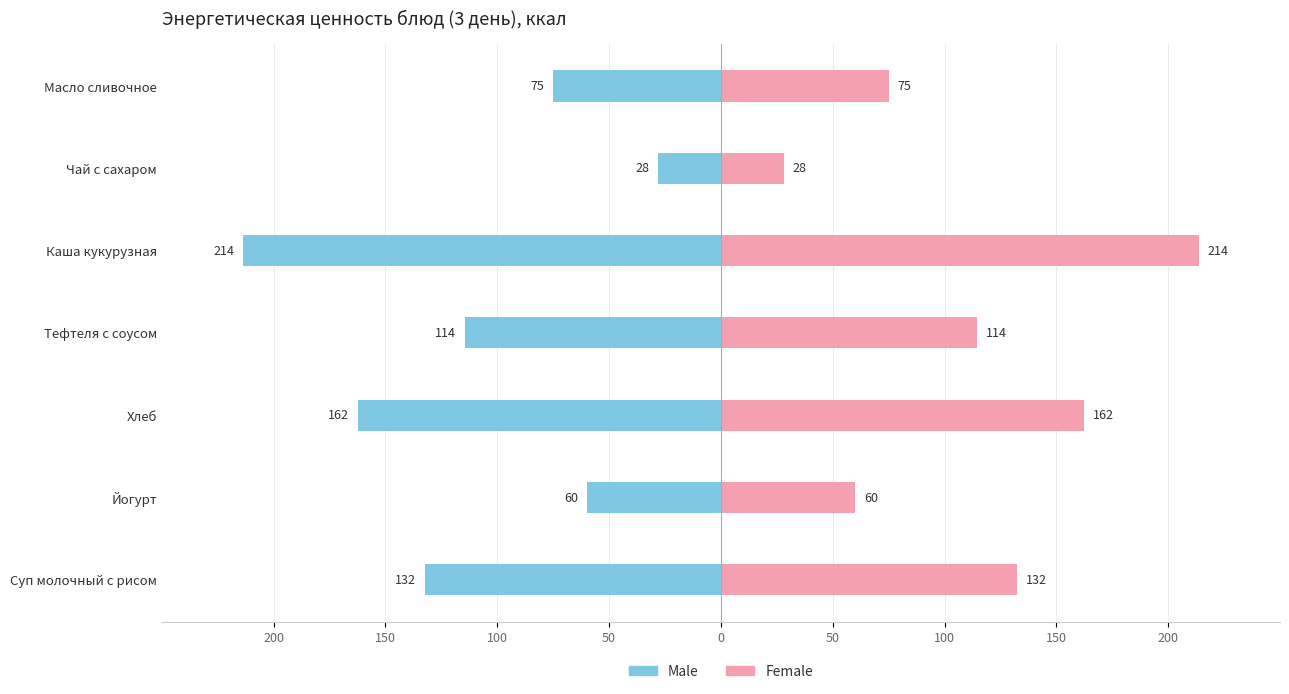

What is the minimum value for Female?

28.0